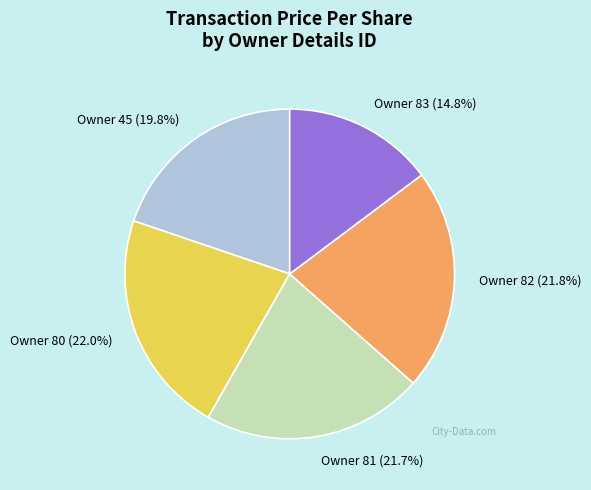

Is Owner 82 (21.8%) the majority of the pie?

No